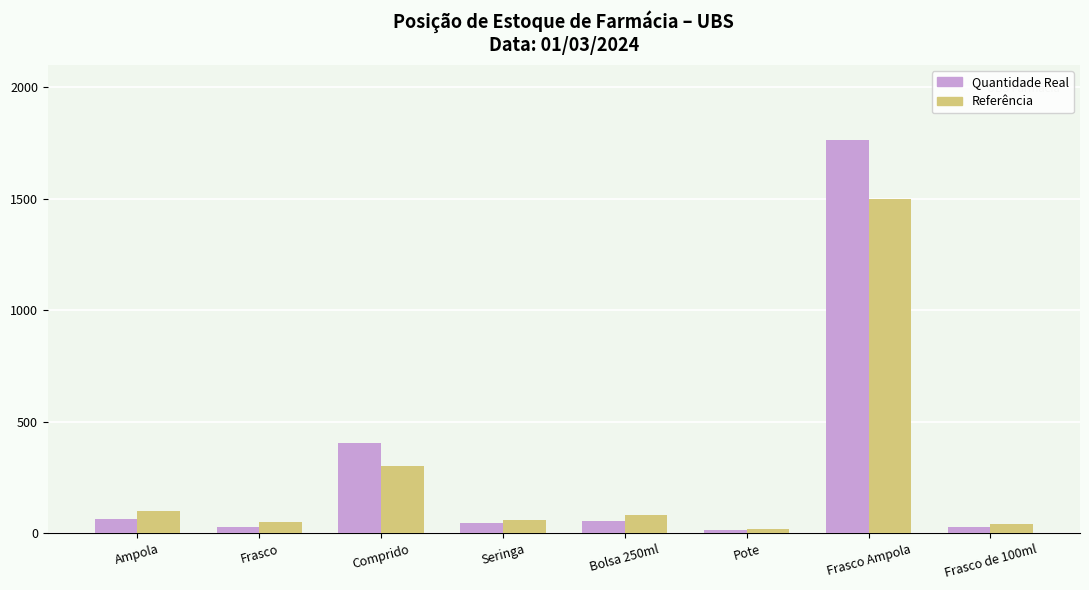

What is the difference between the Quantidade Real values at Ampola and Seringa?

18